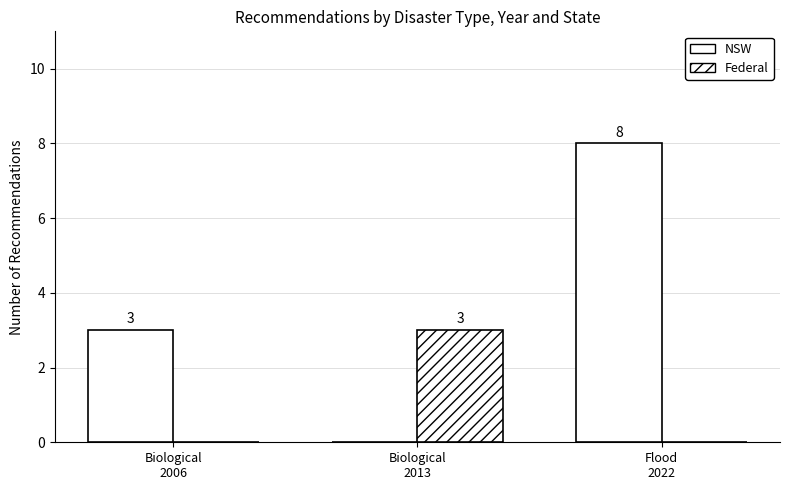

Which label corresponds to the largest value in the chart?

Flood
2022